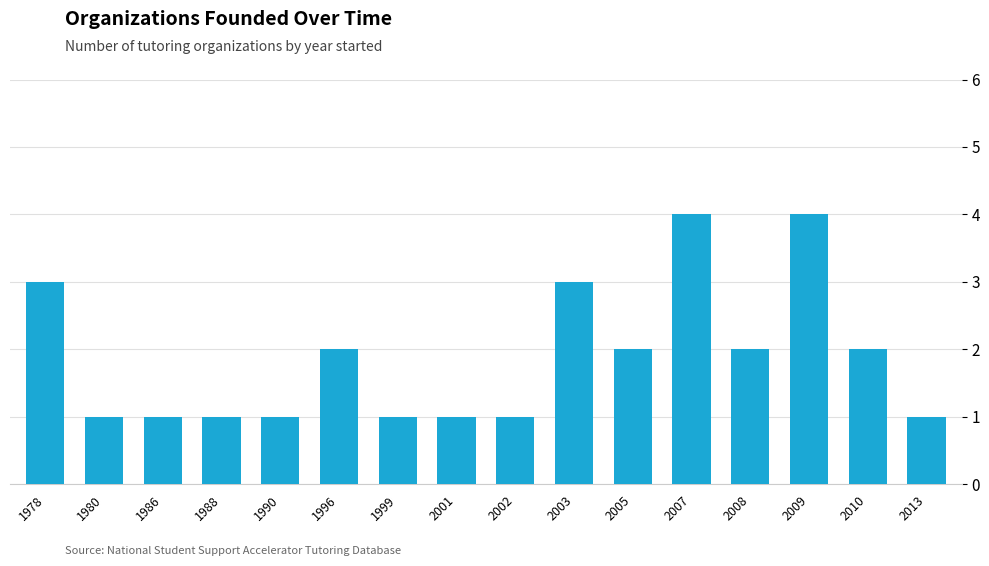

Approximately how many times larger is the value at 2009 compared to 1978?

1.3